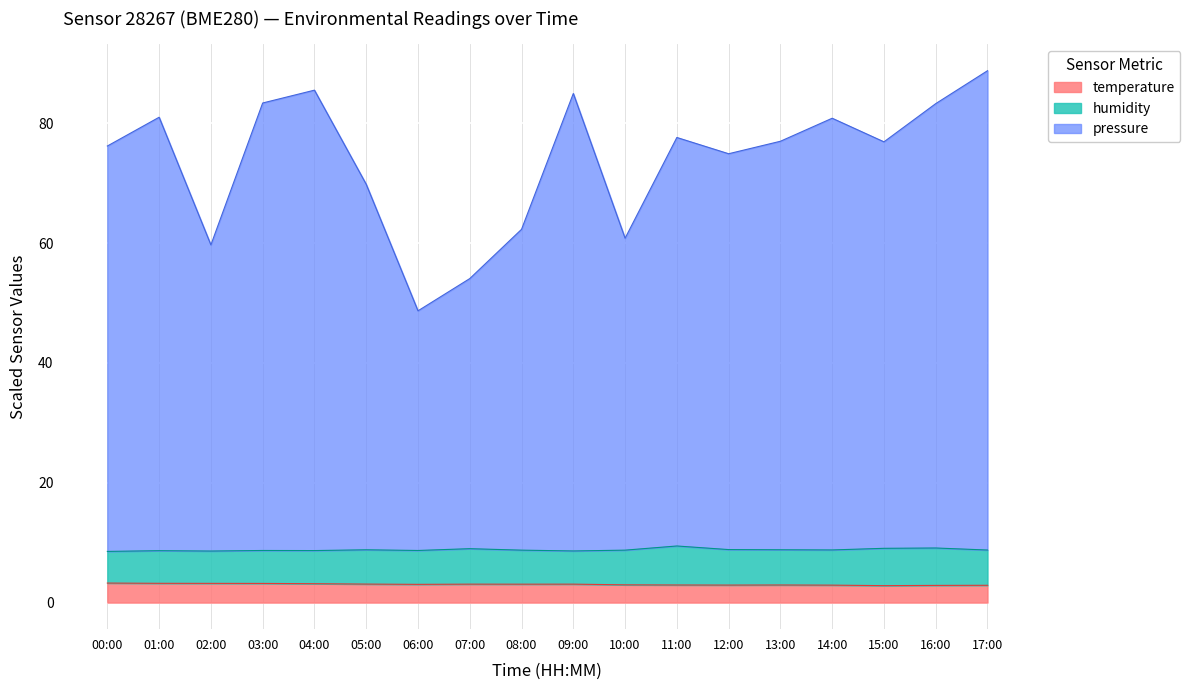

What is the total value across all series at 05:00?

69.8